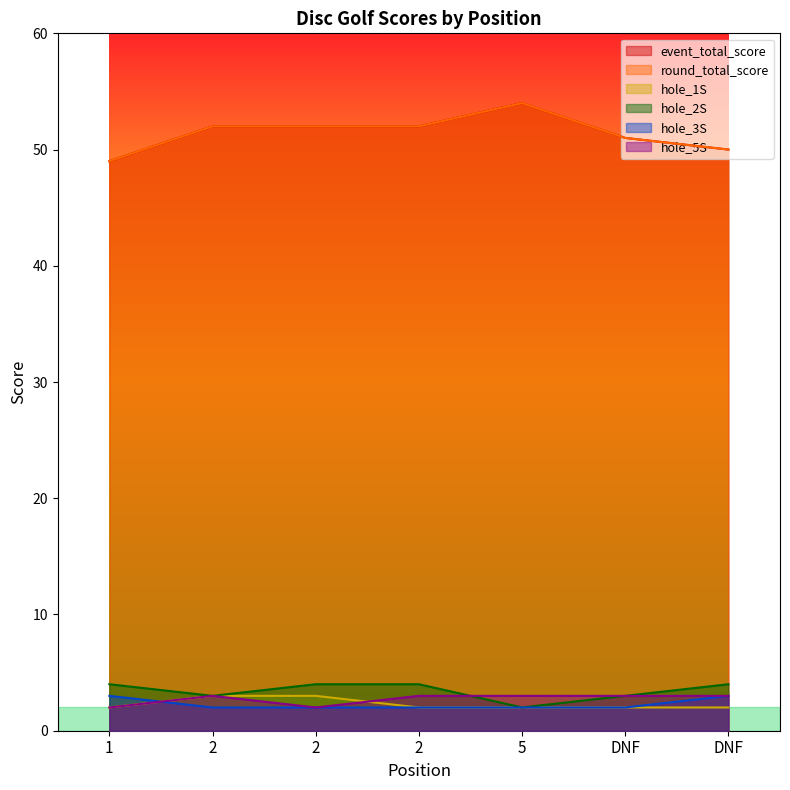

At 2, list the series in order from largest to smallest.

event_total_score, round_total_score, hole_1S, hole_2S, hole_5S, hole_3S